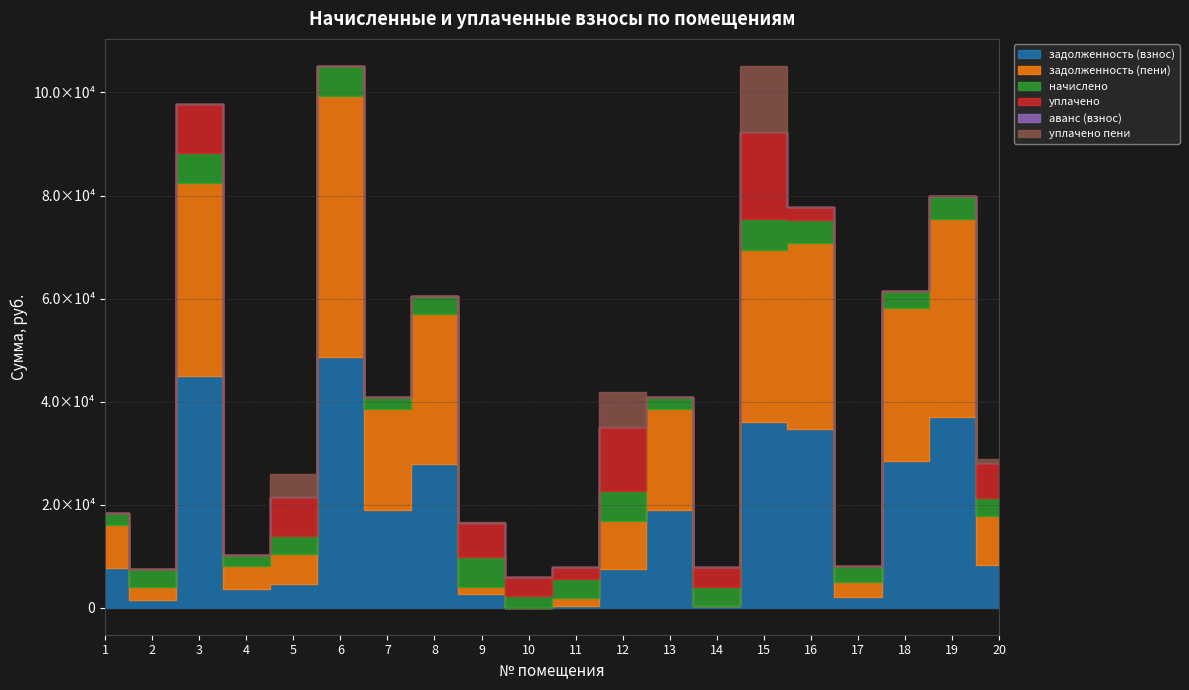

Where do задолженность (взнос) and аванс (взнос) first cross each other?

9 and 10